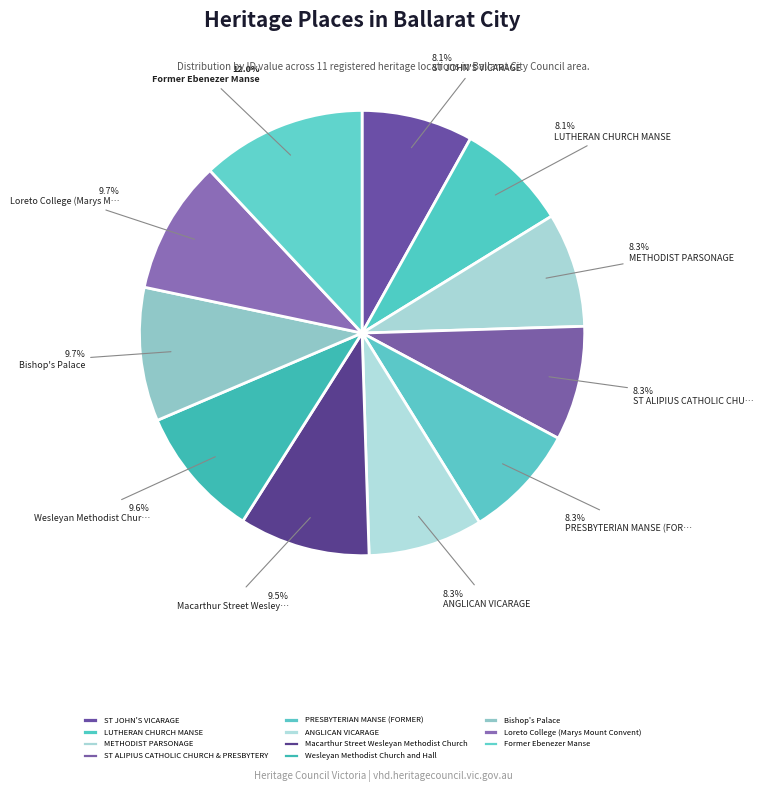

To the nearest percent, what is the combined percentage of ANGLICAN VICARAGE and ST ALIPIUS CATHOLIC CHURCH & PRESBYTERY?

17%